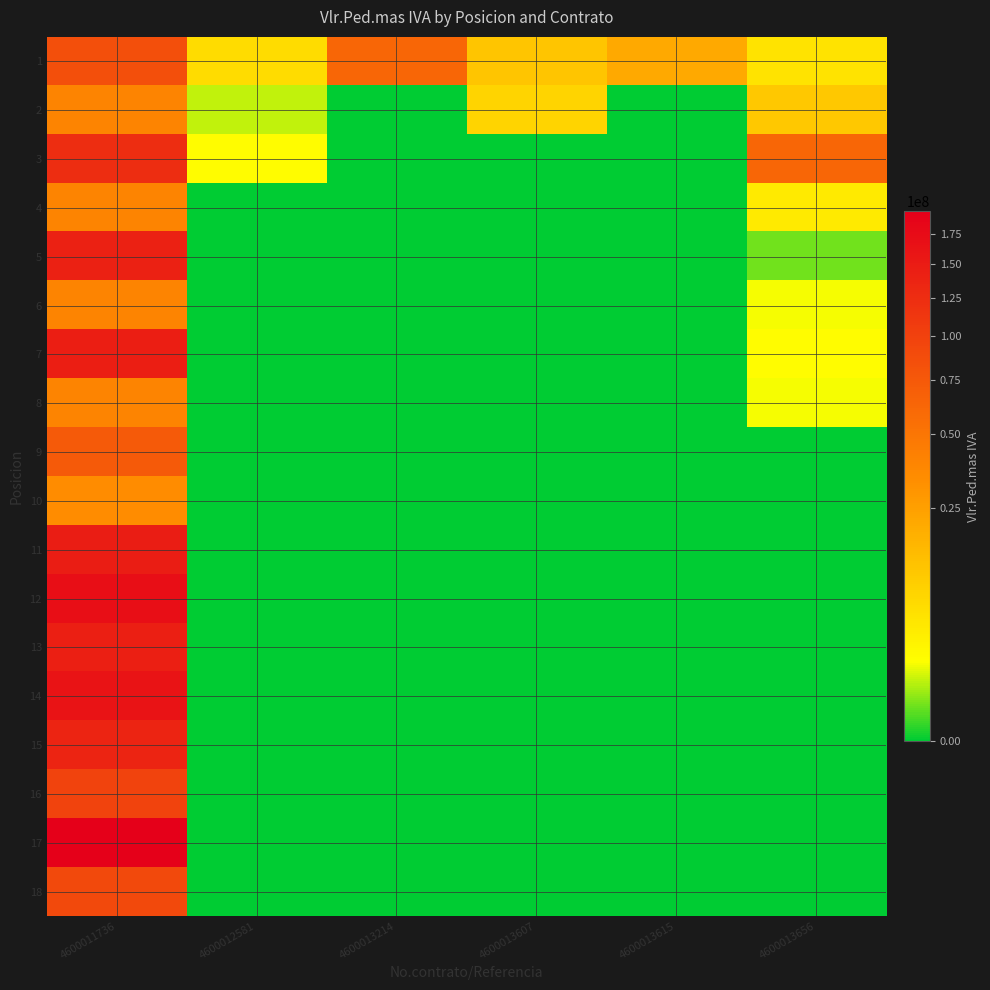

At how many categories does at least one series exceed 60495479?

3